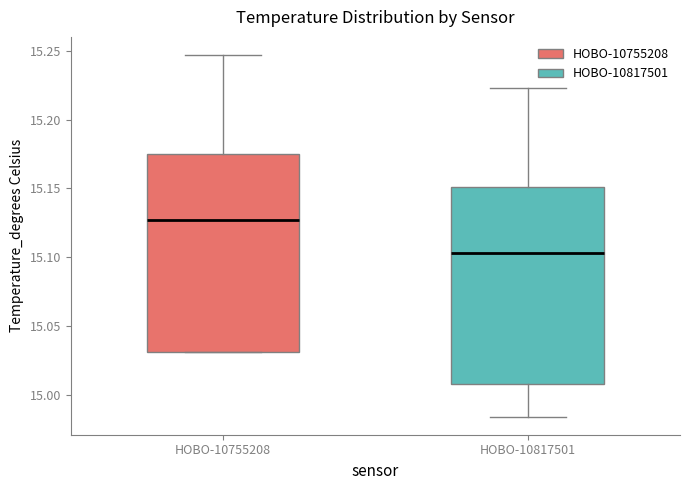

Reading left to right, transcribe this box plot: for each box, give where its median line is, the range the box spans, and where its two whiskers end, as read against the y-axis. The values are not printed on the chart, so give them approximately, as read against the axis.

HOBO-10755208: median 15.125, box 15.030 to 15.175, whiskers 15.030 to 15.245
HOBO-10817501: median 15.105, box 15.010 to 15.150, whiskers 14.985 to 15.225